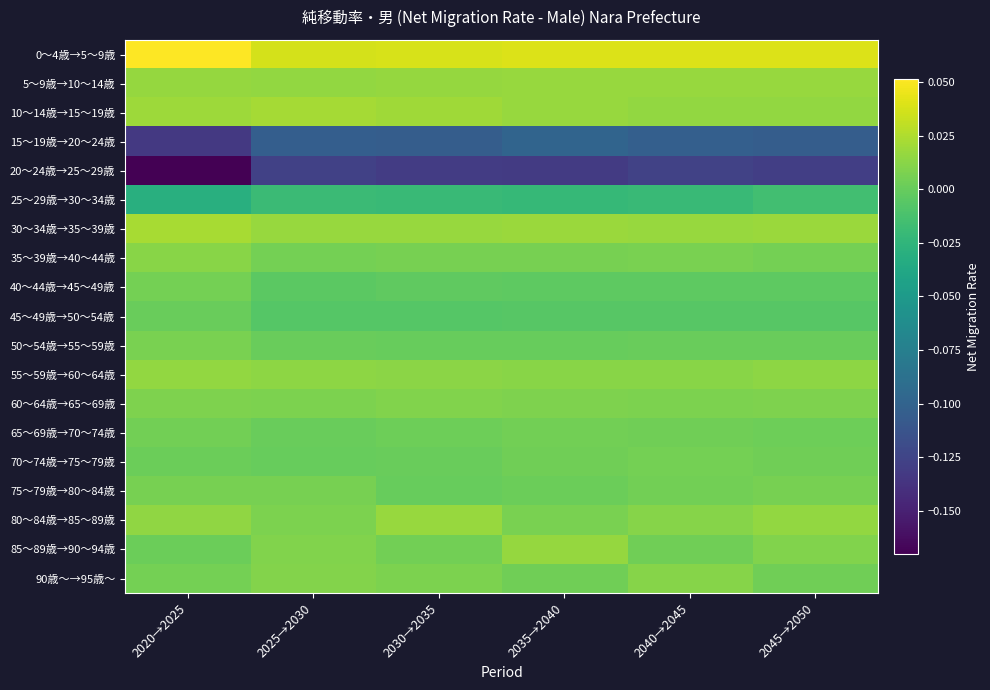

Reading left to right, what are all the values shown in this chart?

0～4歳→5～9歳: 2020→2025=0.1	2025→2030=0.0	2030→2035=0.0	2035→2040=0.0	2040→2045=0.0	2045→2050=0.0
5～9歳→10～14歳: 2020→2025=0.0	2025→2030=0.0	2030→2035=0.0	2035→2040=0.0	2040→2045=0.0	2045→2050=0.0
10～14歳→15～19歳: 2020→2025=0.0	2025→2030=0.0	2030→2035=0.0	2035→2040=0.0	2040→2045=0.0	2045→2050=0.0
15～19歳→20～24歳: 2020→2025=-0.1	2025→2030=-0.1	2030→2035=-0.1	2035→2040=-0.1	2040→2045=-0.1	2045→2050=-0.1
20～24歳→25～29歳: 2020→2025=-0.2	2025→2030=-0.1	2030→2035=-0.1	2035→2040=-0.1	2040→2045=-0.1	2045→2050=-0.1
25～29歳→30～34歳: 2020→2025=-0.0	2025→2030=-0.0	2030→2035=-0.0	2035→2040=-0.0	2040→2045=-0.0	2045→2050=-0.0
30～34歳→35～39歳: 2020→2025=0.0	2025→2030=0.0	2030→2035=0.0	2035→2040=0.0	2040→2045=0.0	2045→2050=0.0
35～39歳→40～44歳: 2020→2025=0.0	2025→2030=0.0	2030→2035=0.0	2035→2040=0.0	2040→2045=0.0	2045→2050=0.0
40～44歳→45～49歳: 2020→2025=0.0	2025→2030=-0.0	2030→2035=-0.0	2035→2040=-0.0	2040→2045=-0.0	2045→2050=-0.0
45～49歳→50～54歳: 2020→2025=0.0	2025→2030=-0.0	2030→2035=-0.0	2035→2040=-0.0	2040→2045=-0.0	2045→2050=-0.0
50～54歳→55～59歳: 2020→2025=0.0	2025→2030=0.0	2030→2035=-0.0	2035→2040=-0.0	2040→2045=0.0	2045→2050=0.0
55～59歳→60～64歳: 2020→2025=0.0	2025→2030=0.0	2030→2035=0.0	2035→2040=0.0	2040→2045=0.0	2045→2050=0.0
60～64歳→65～69歳: 2020→2025=0.0	2025→2030=0.0	2030→2035=0.0	2035→2040=0.0	2040→2045=0.0	2045→2050=0.0
65～69歳→70～74歳: 2020→2025=0.0	2025→2030=0.0	2030→2035=0.0	2035→2040=0.0	2040→2045=0.0	2045→2050=0.0
70～74歳→75～79歳: 2020→2025=0.0	2025→2030=-0.0	2030→2035=0.0	2035→2040=0.0	2040→2045=0.0	2045→2050=0.0
75～79歳→80～84歳: 2020→2025=0.0	2025→2030=0.0	2030→2035=-0.0	2035→2040=0.0	2040→2045=0.0	2045→2050=0.0
80～84歳→85～89歳: 2020→2025=0.0	2025→2030=0.0	2030→2035=0.0	2035→2040=0.0	2040→2045=0.0	2045→2050=0.0
85～89歳→90～94歳: 2020→2025=0.0	2025→2030=0.0	2030→2035=0.0	2035→2040=0.0	2040→2045=0.0	2045→2050=0.0
90歳～→95歳～: 2020→2025=0.0	2025→2030=0.0	2030→2035=0.0	2035→2040=0.0	2040→2045=0.0	2045→2050=0.0